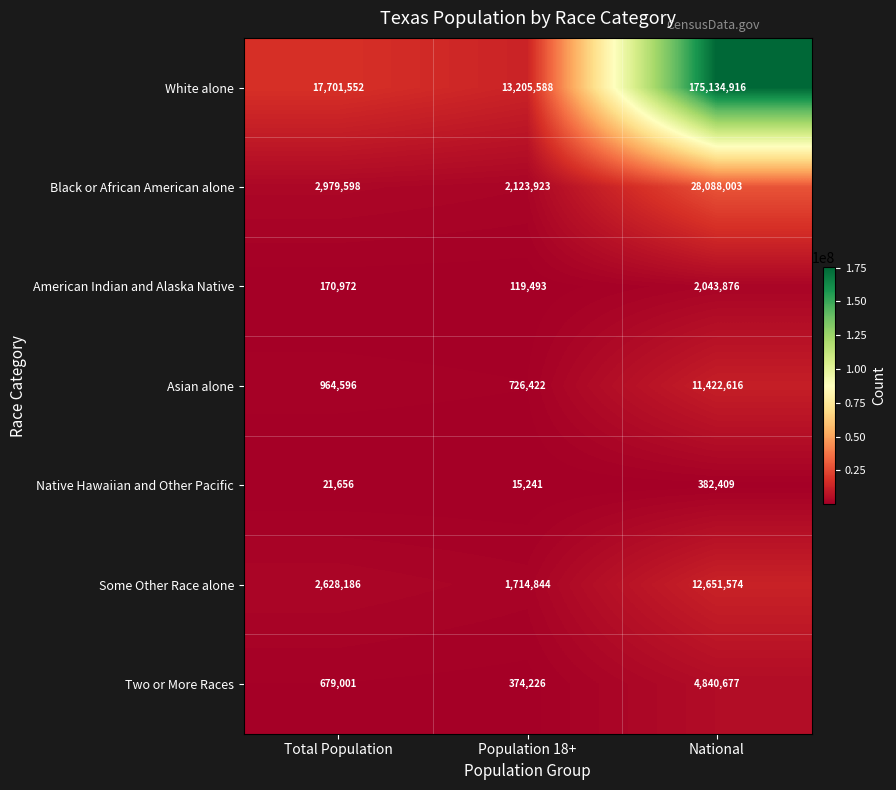

What is the difference between the maximum and minimum values in the American Indian and Alaska Native series?

1924383